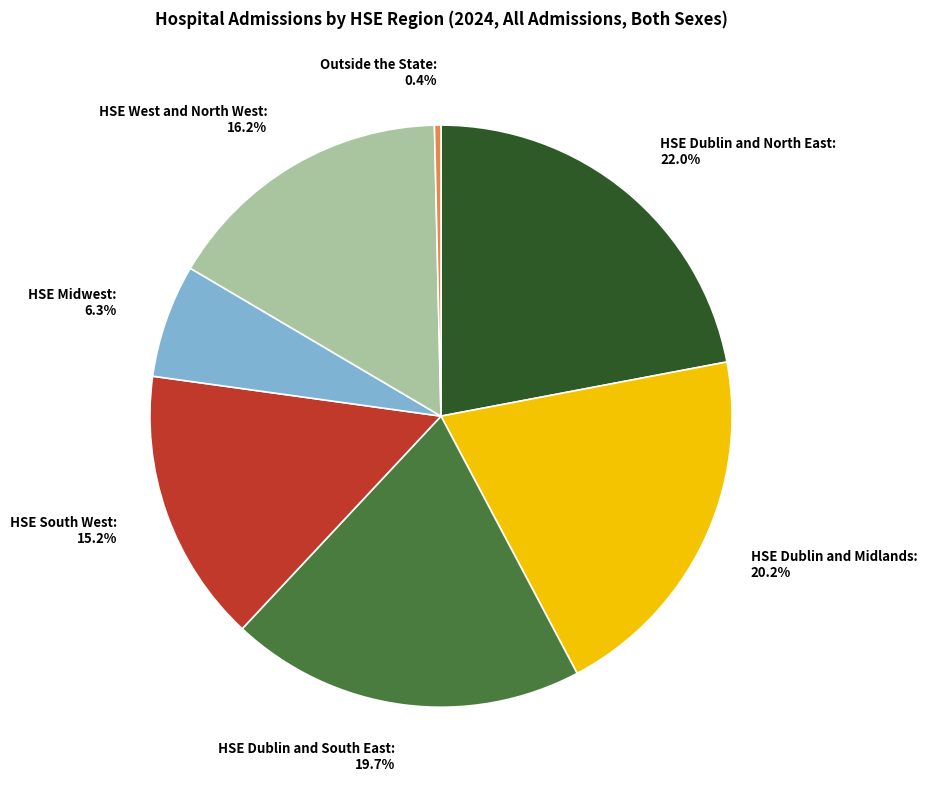

To the nearest percent, what percentage of the pie is HSE Dublin and Midlands?

20%